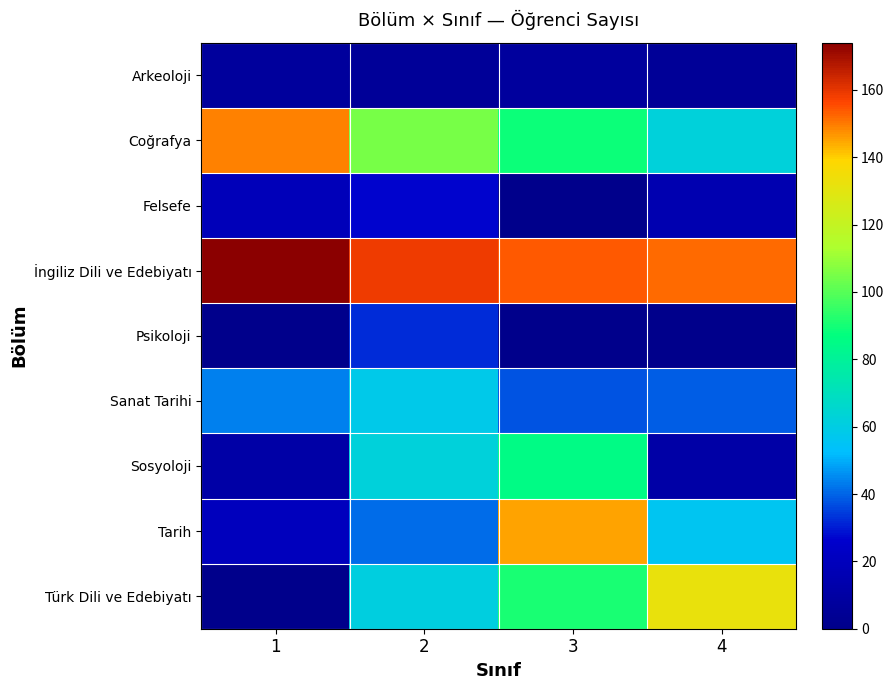

Which category has the highest value in the Coğrafya series?

1